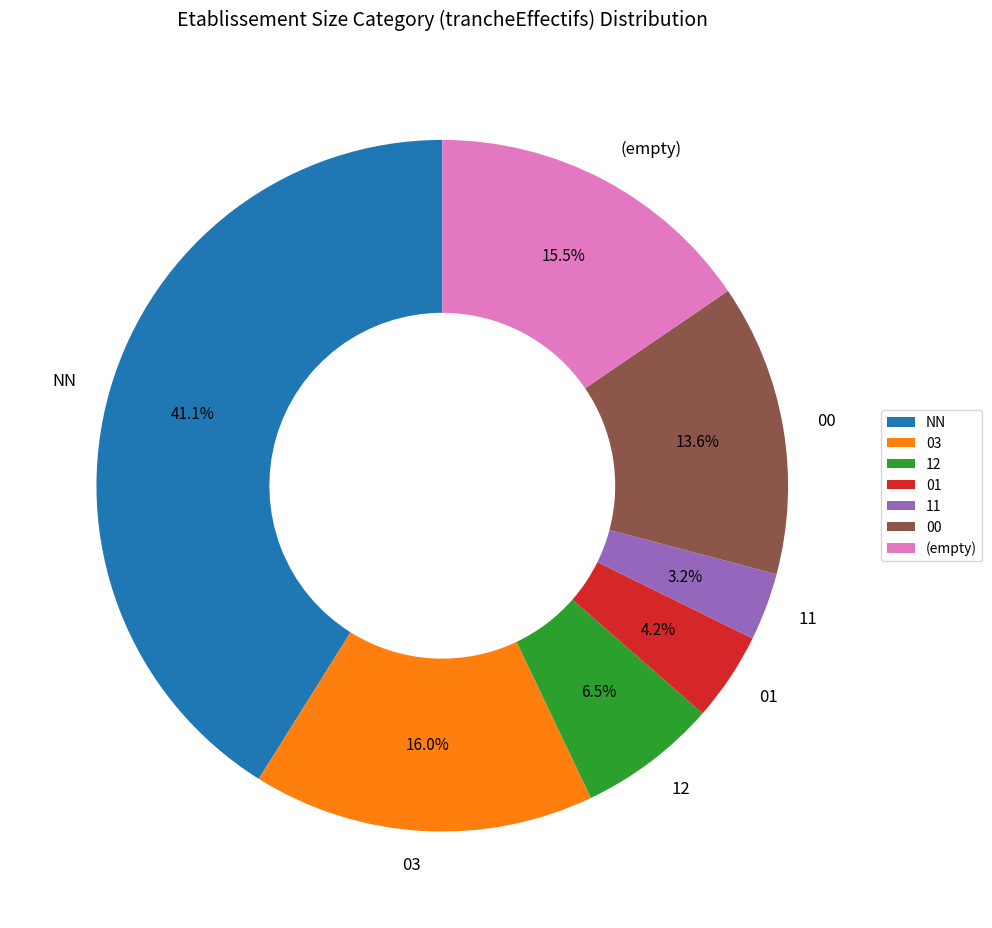

How much of the chart is everything except 00?

86.4%